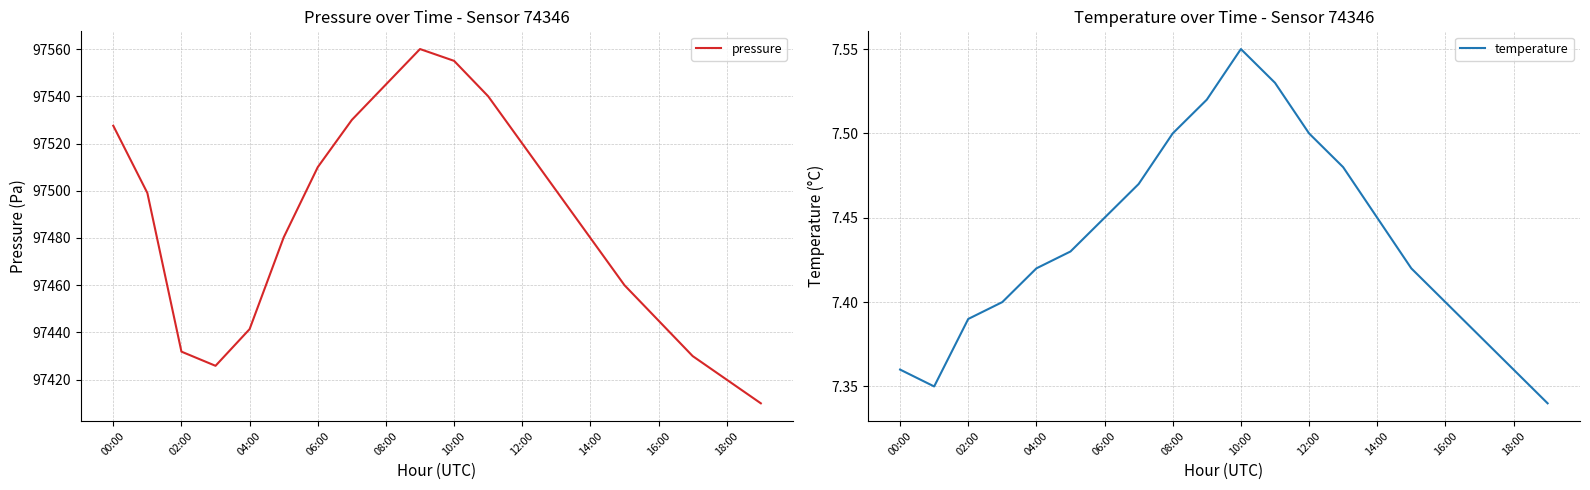

At which label does temperature reach its minimum?

19